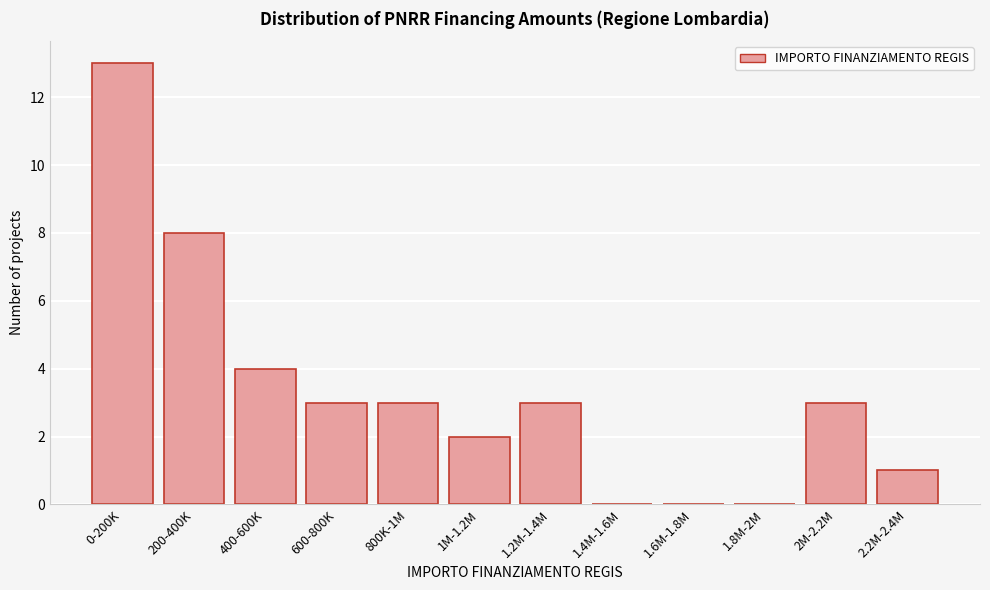

Reading left to right, list all the values displayed in this chart.

0-200K=13	200-400K=8	400-600K=4	600-800K=3	800K-1M=3	1M-1.2M=2	1.2M-1.4M=3	1.4M-1.6M=0	1.6M-1.8M=0	1.8M-2M=0	2M-2.2M=3	2.2M-2.4M=1